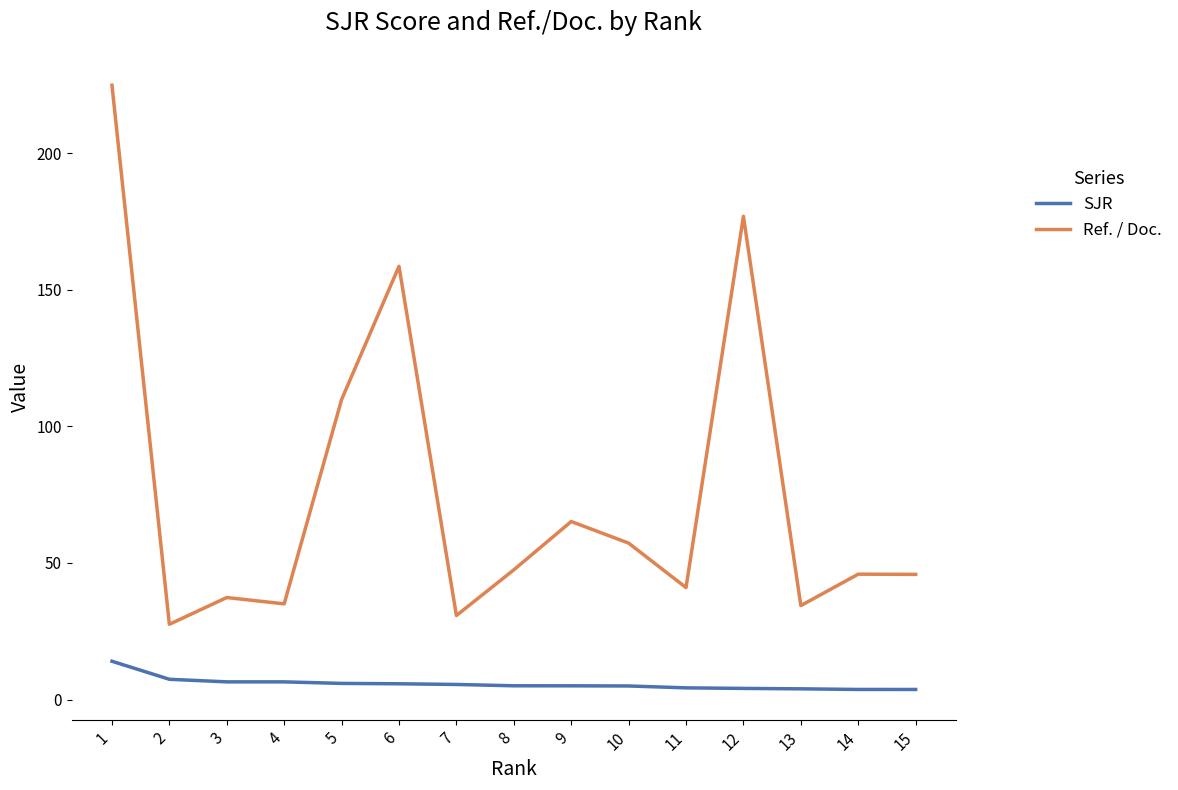

Is the value of SJR at 7 greater than the value of Ref. / Doc. at 1?

No